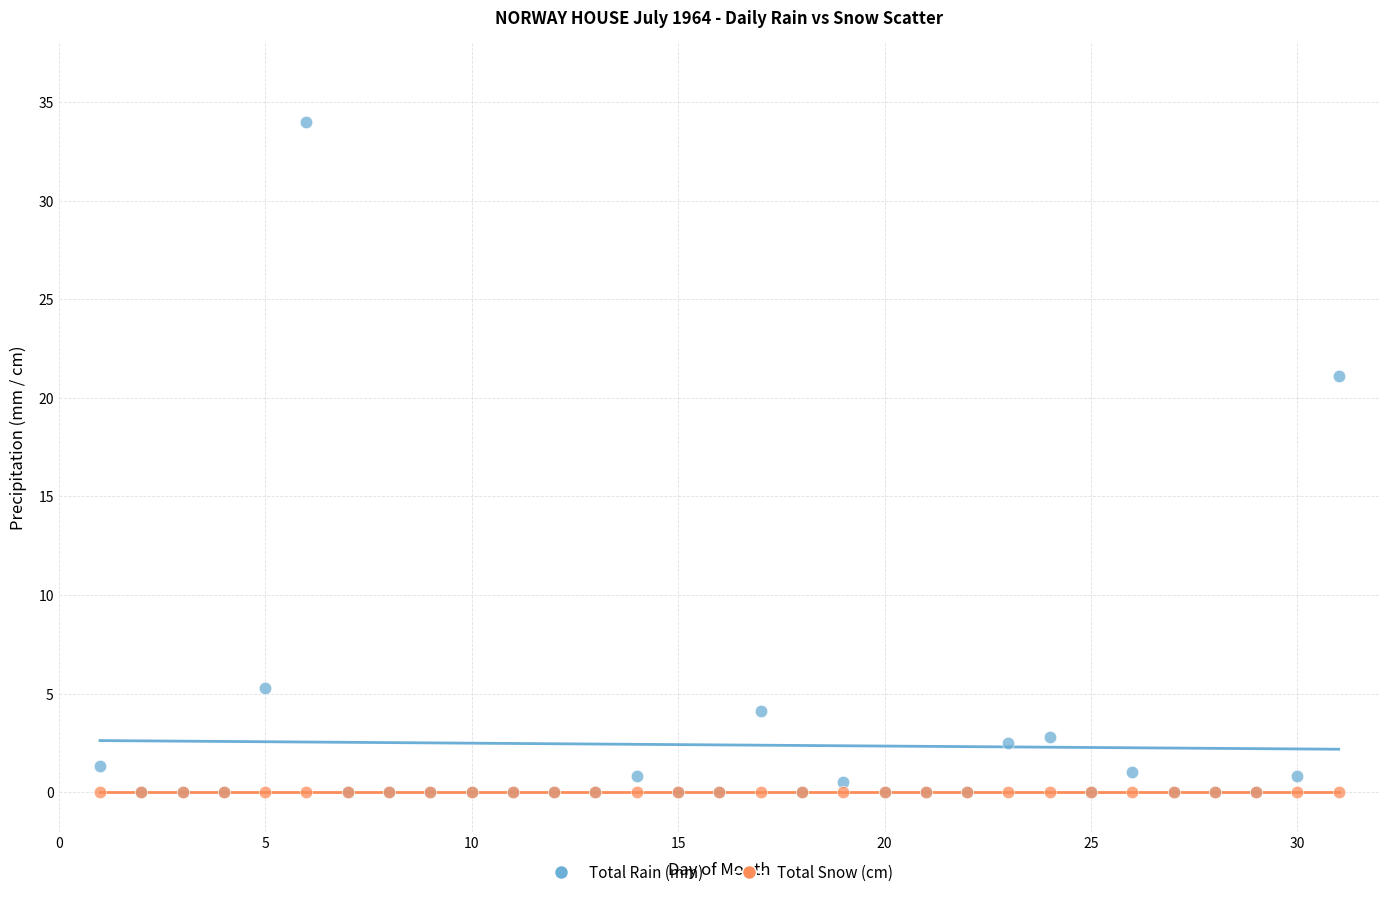

In the Total Rain (mm) series, what Y value is closest to 17?

21.1